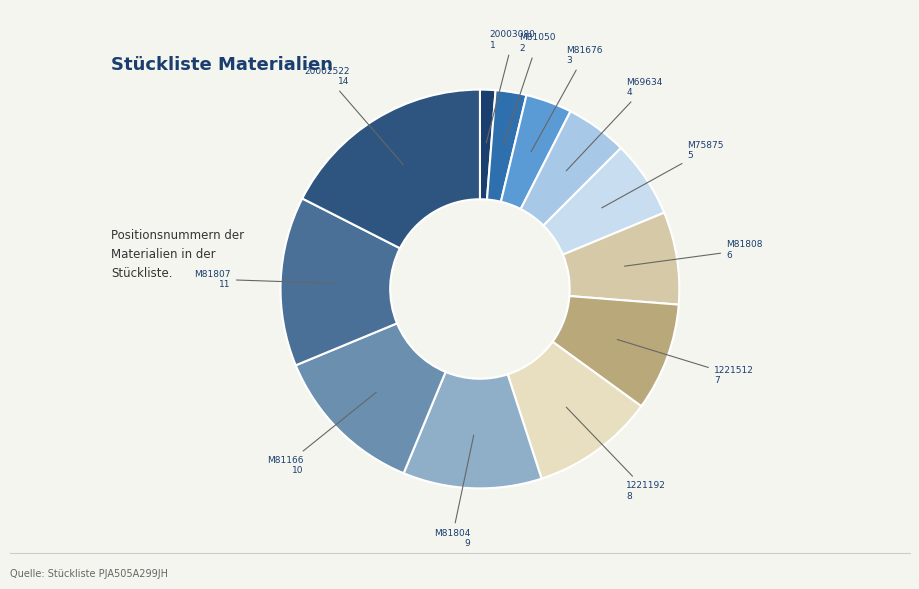

How many segments does this pie chart have?

12